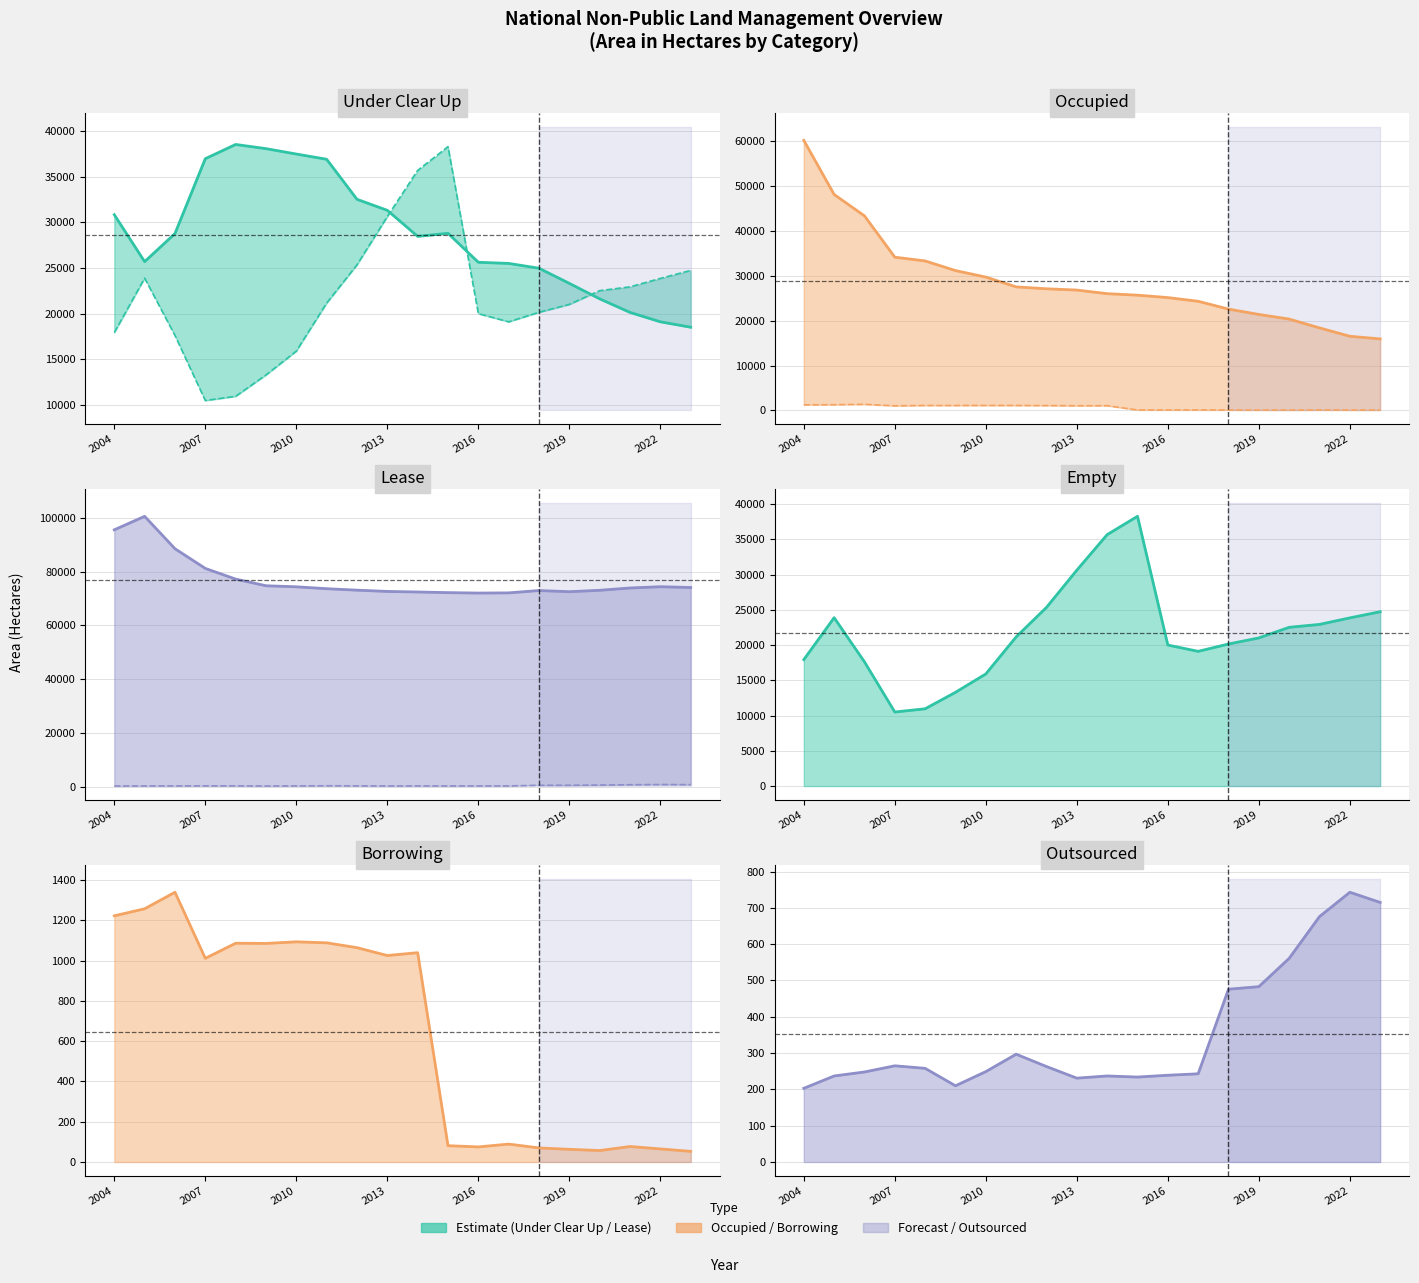

Which series has the widest spread of values?

Occupied